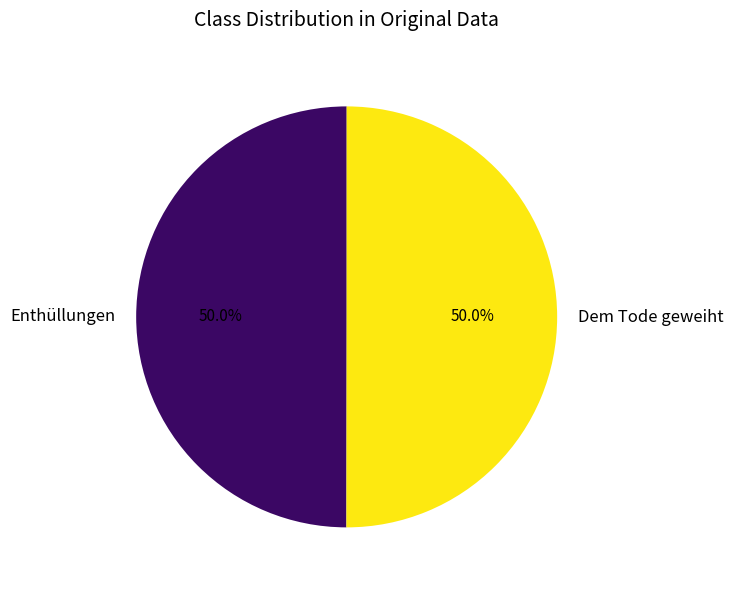

What percentage is the Dem Tode geweiht slice, to the nearest percent?

50%